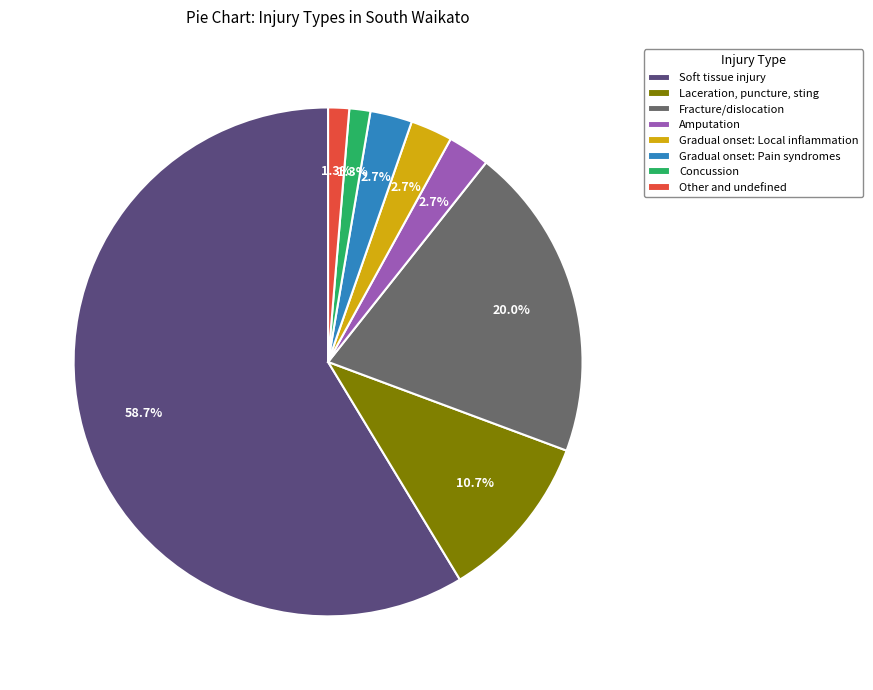

Which category has the biggest portion of the pie?

Soft tissue injury